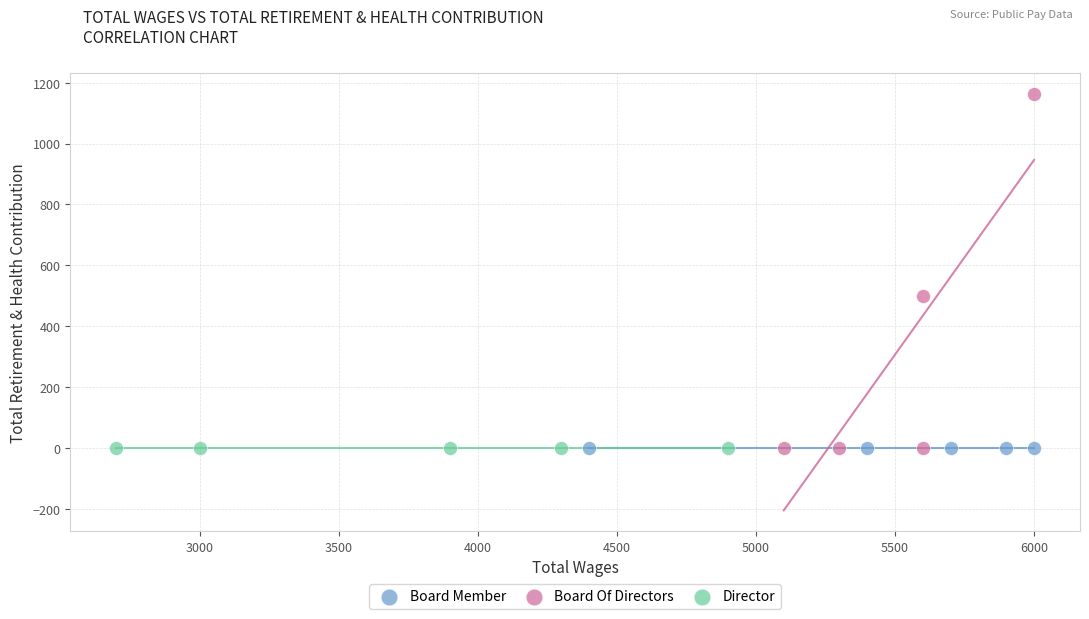

Which series contains the highest Y value?

Board Of Directors